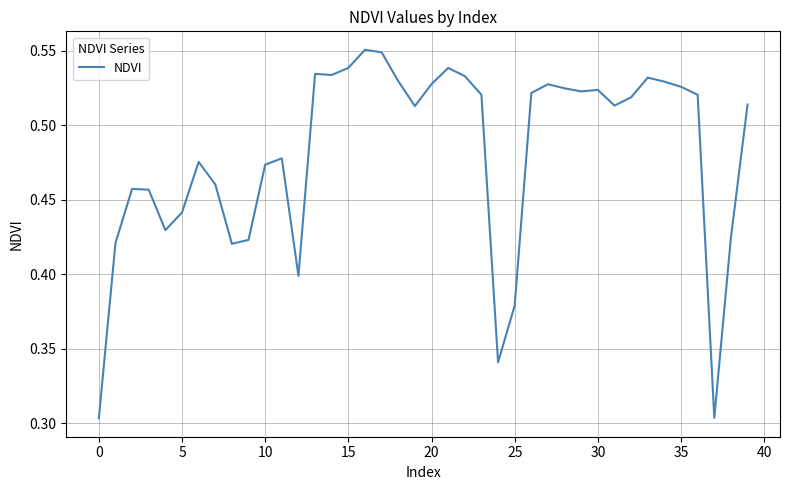

Is it true that the value at 30 is 0.3?

False